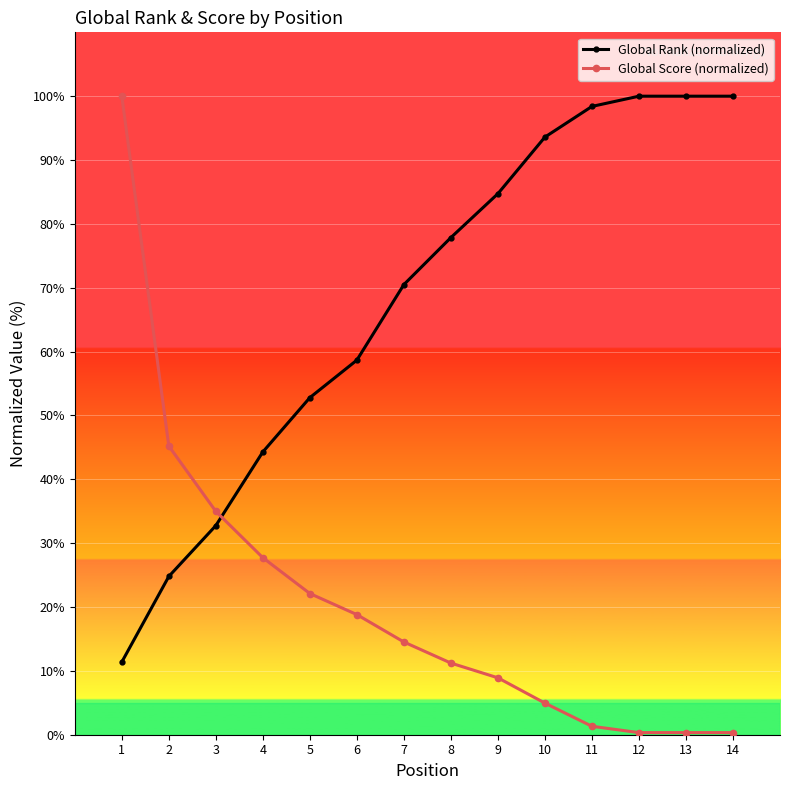

What is the total value across all series at 5?

74.9